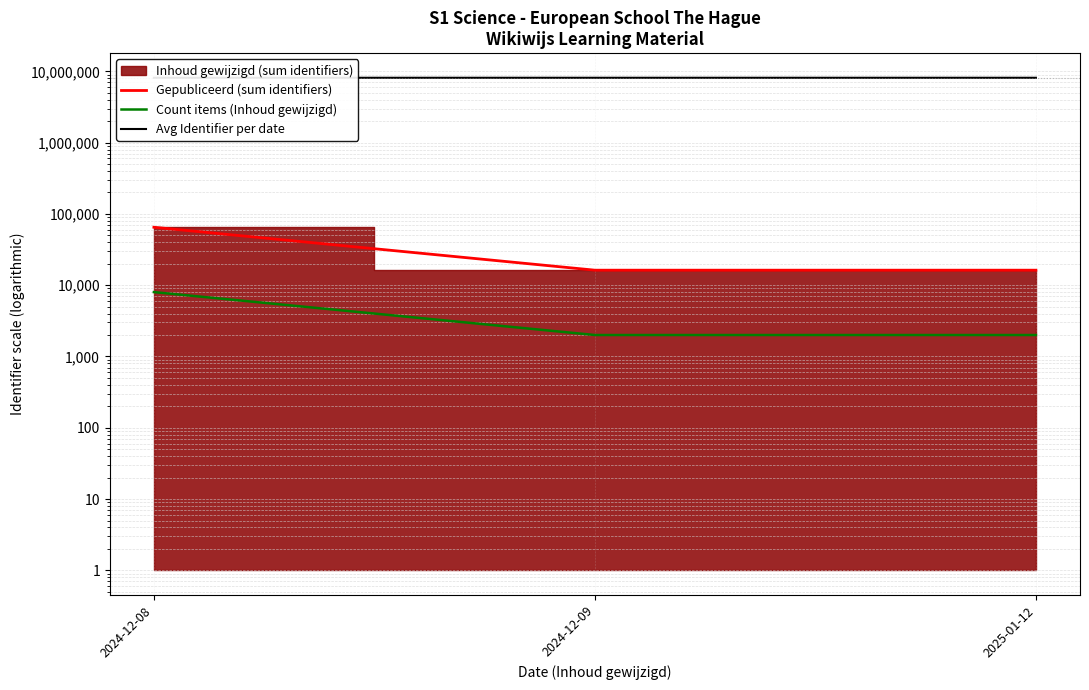

How many categories are shown in the chart?

3